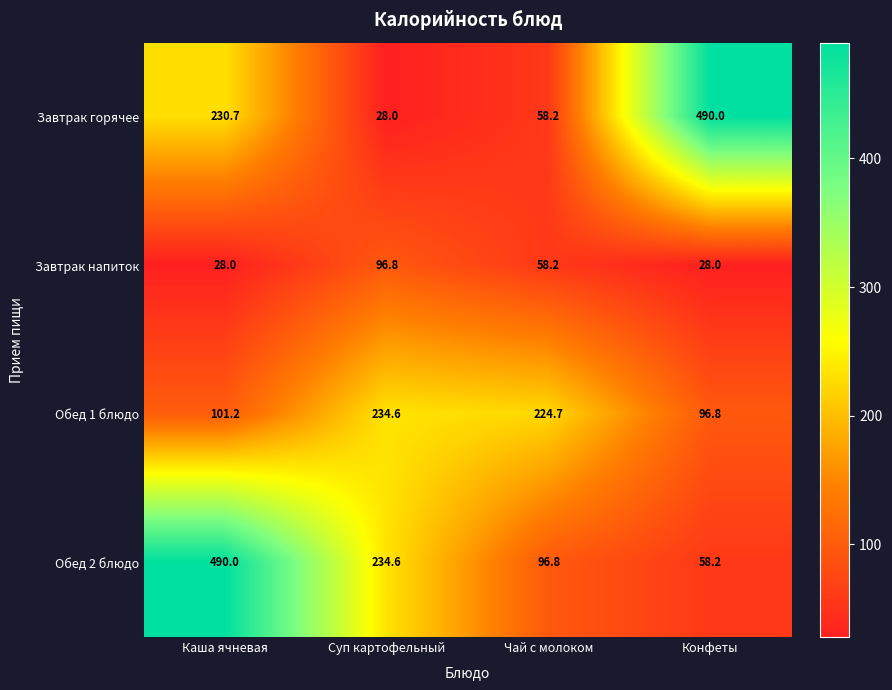

True or false: Завтрак горячее has a value of 99.3 at Чай с молоком.

False